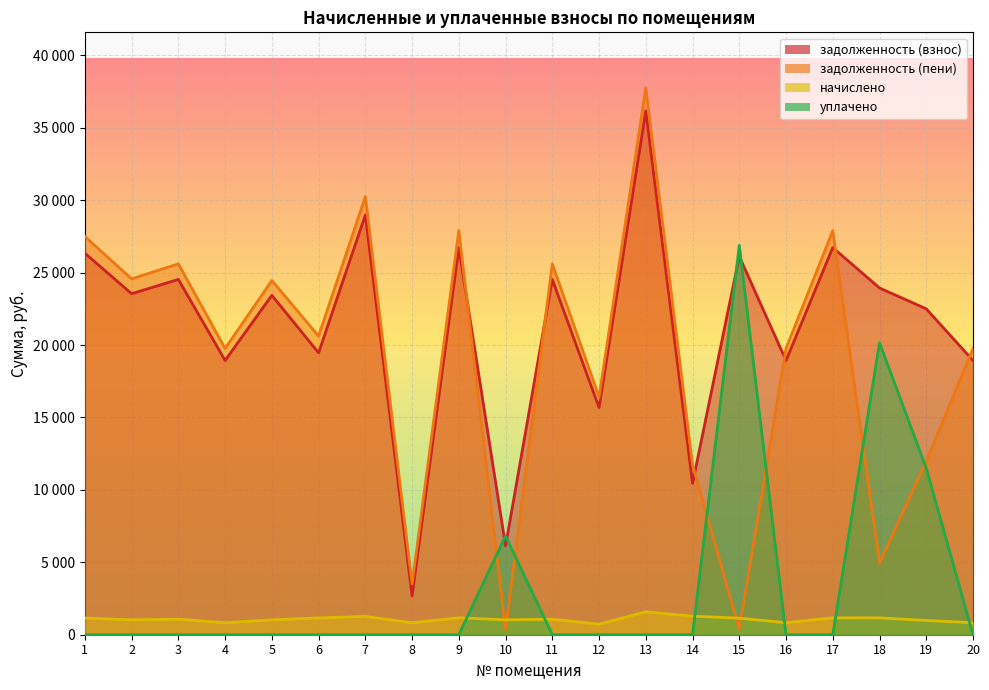

What are all the series names shown in the legend?

задолженность (взнос), задолженность (пени), начислено, уплачено